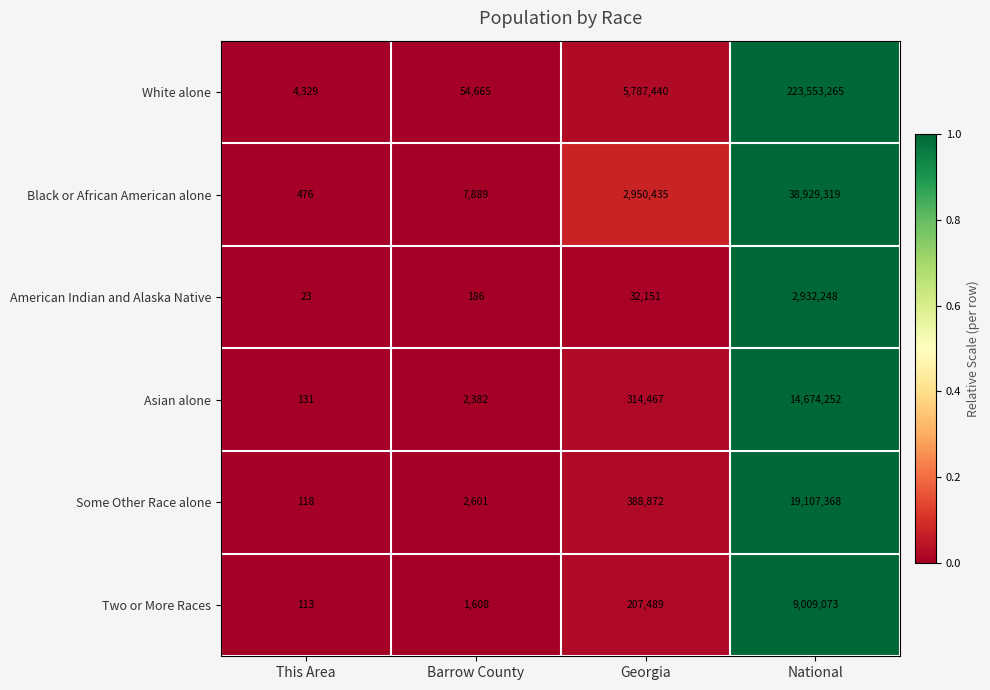

At This Area, list the series in order from largest to smallest.

White alone, Black or African American alone, Asian alone, Some Other Race alone, Two or More Races, American Indian and Alaska Native